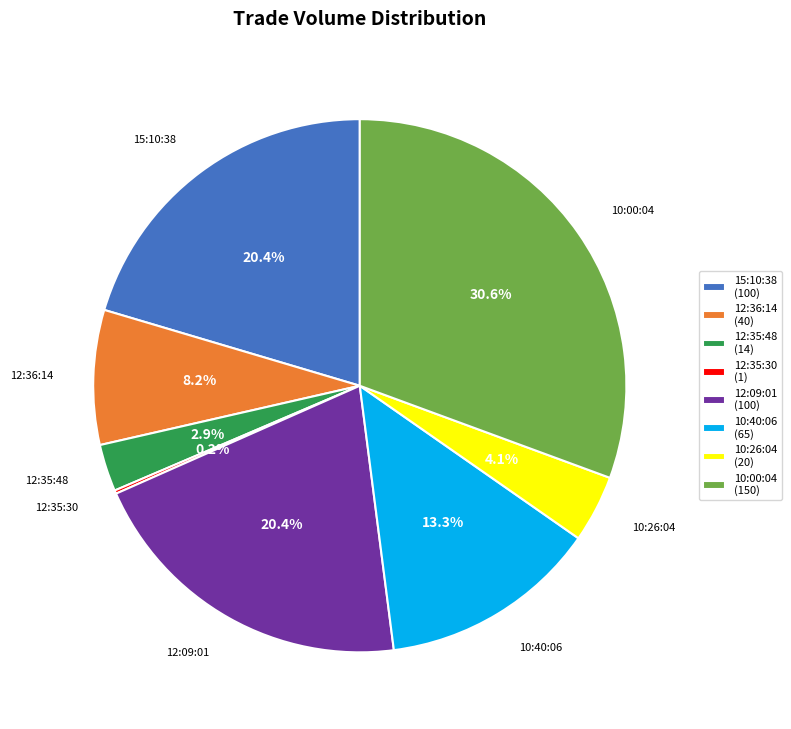

Combined, what portion of the pie is 12:36:14 (40) and 12:09:01 (100)?

28.6%